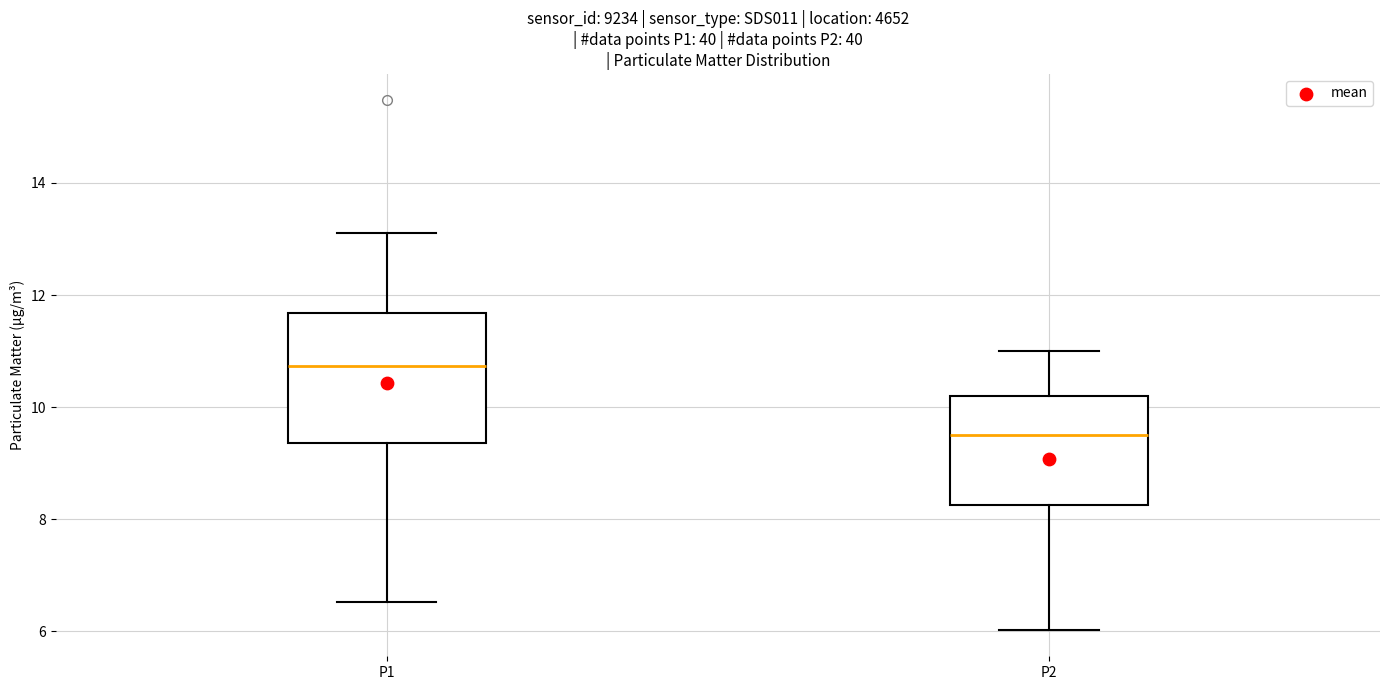

Where does the upper whisker of the box for P1 end on the y-axis? The values are not printed on the chart, so give them approximately, as read against the axis.

13.2